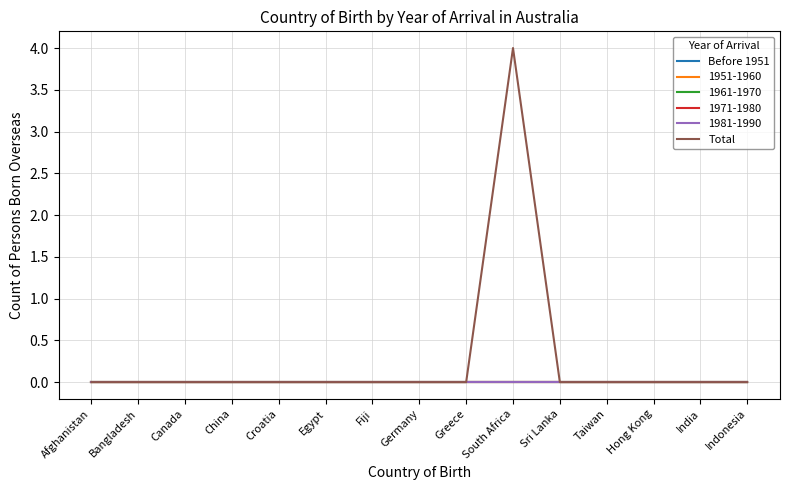

What is the label of the 8th point from the right?

Germany